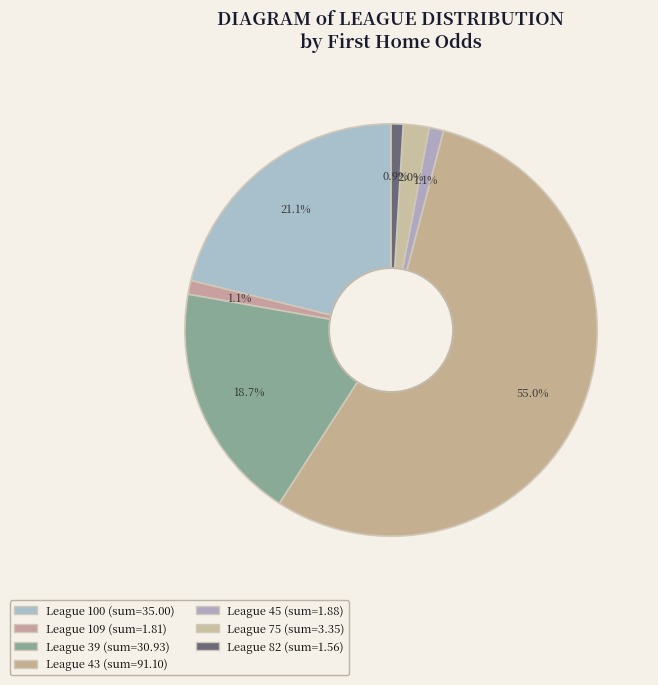

How many segments does this pie chart have?

7